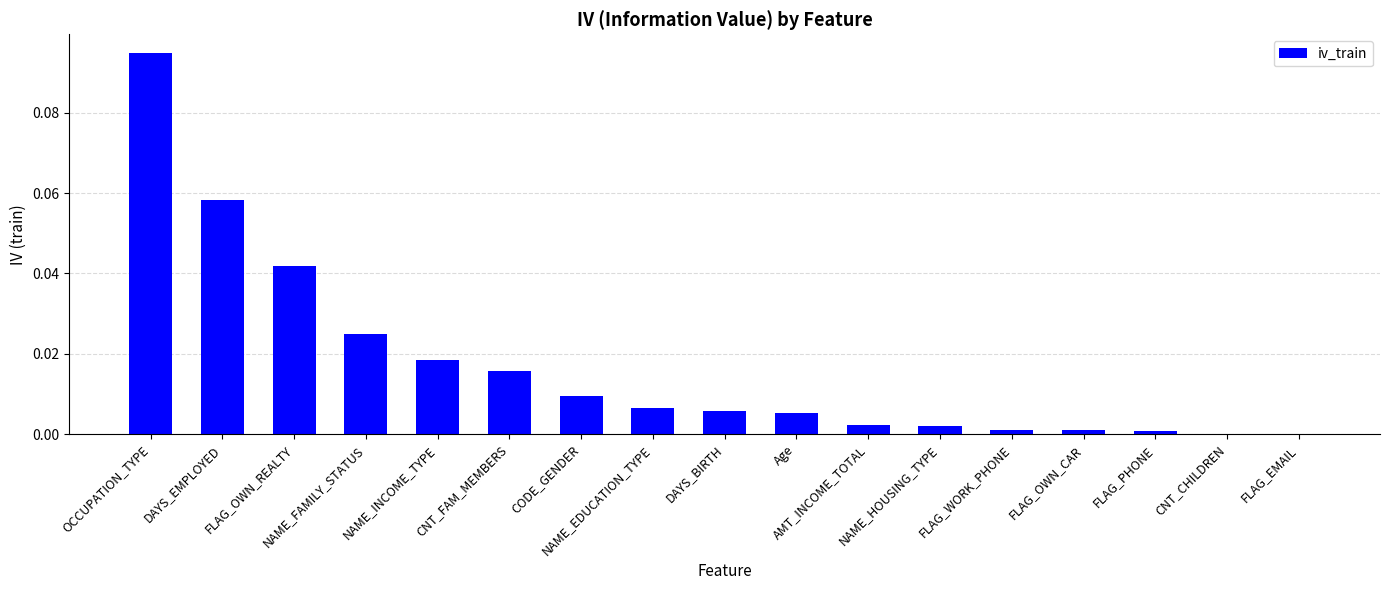

Are the bars horizontal?

No